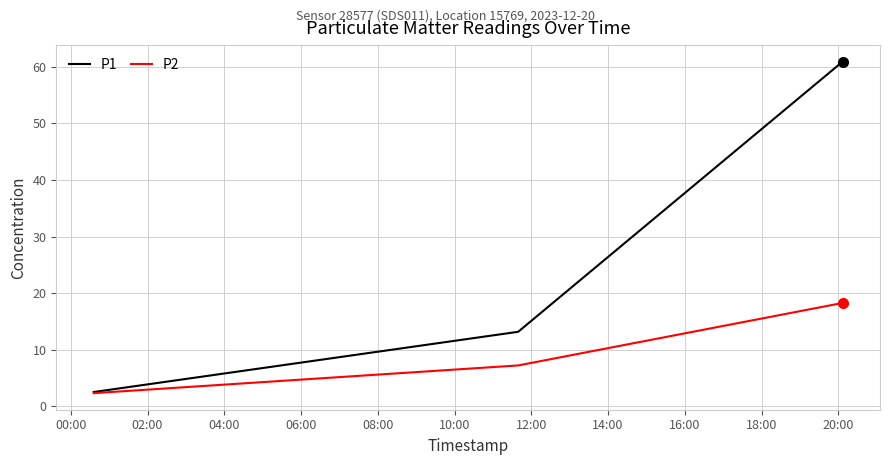

Which series has the largest total across all categories?

P1